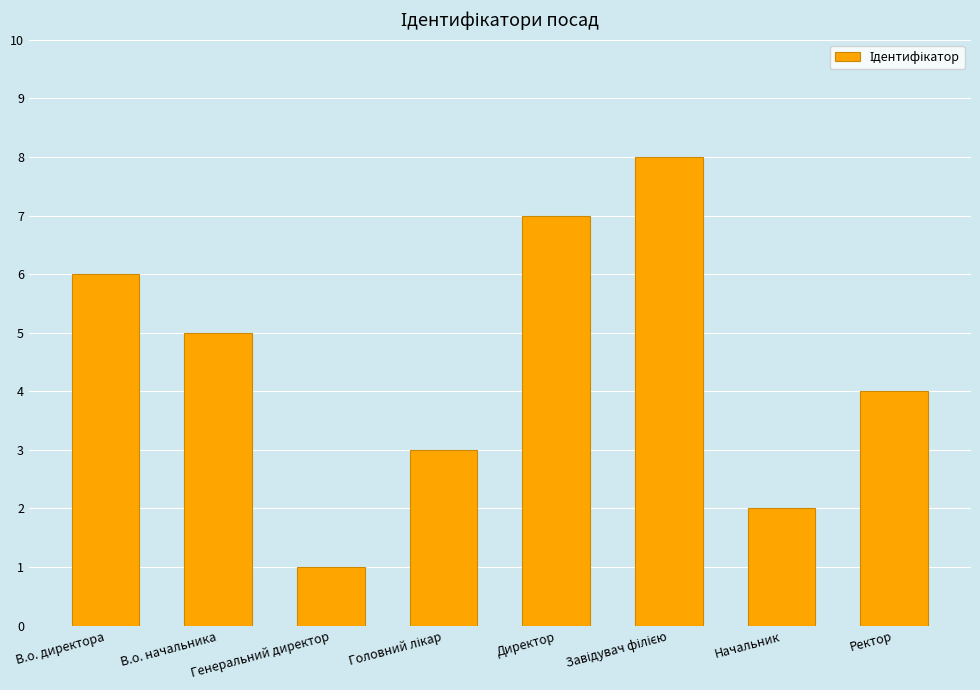

Where is the data nearest to the value 4?

Ректор